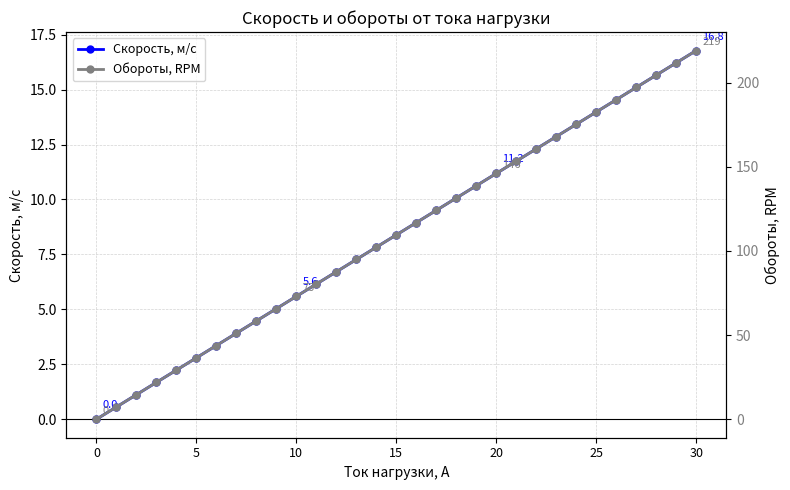

At which label is Скорость, м/с closest to 8?

14